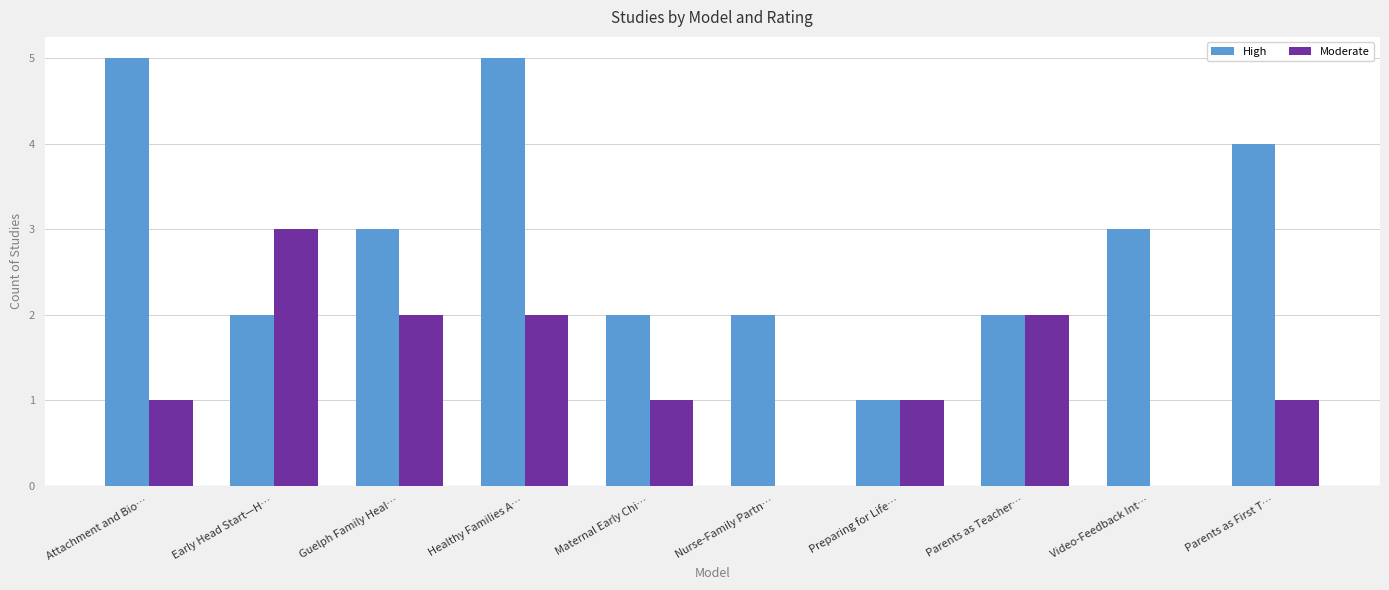

What is the average value of the High series?

3